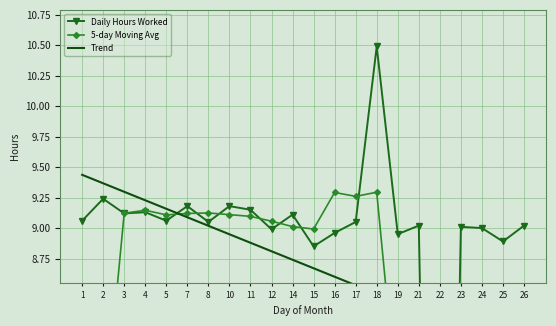

What is the difference between the second highest and minimum values in the Daily Hours Worked series?

9.2